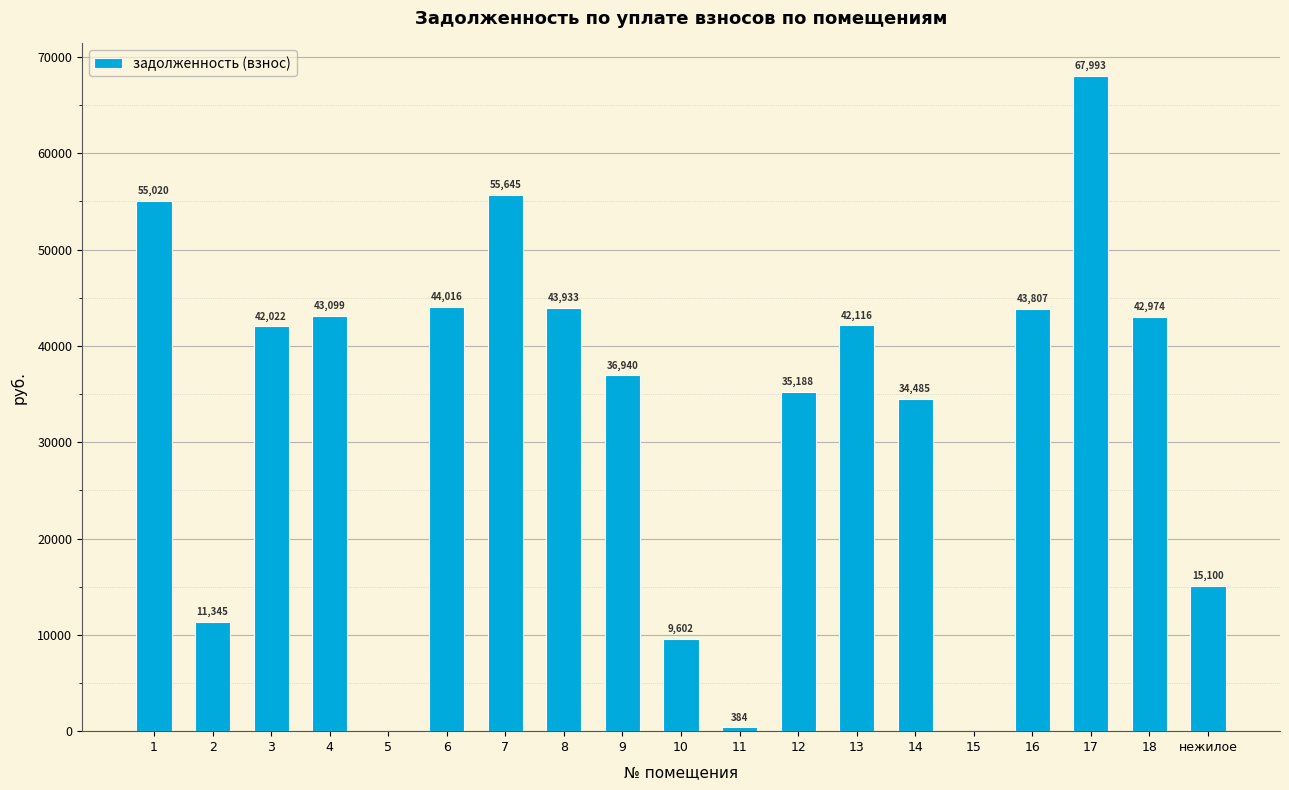

Is it true that the value at 14 is 56226.8?

False